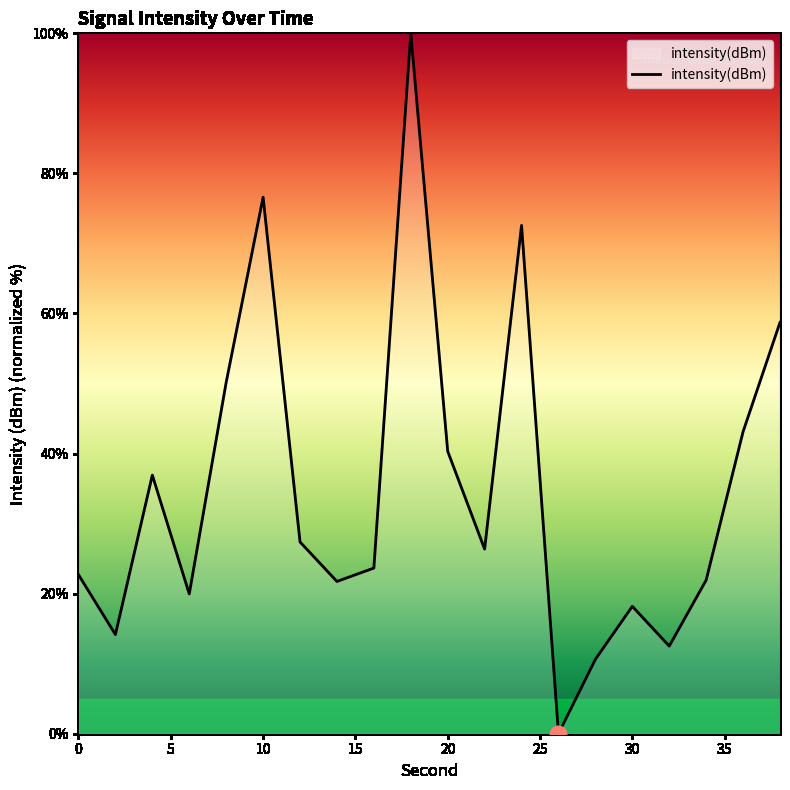

What is the difference between the maximum and minimum values?

100.0